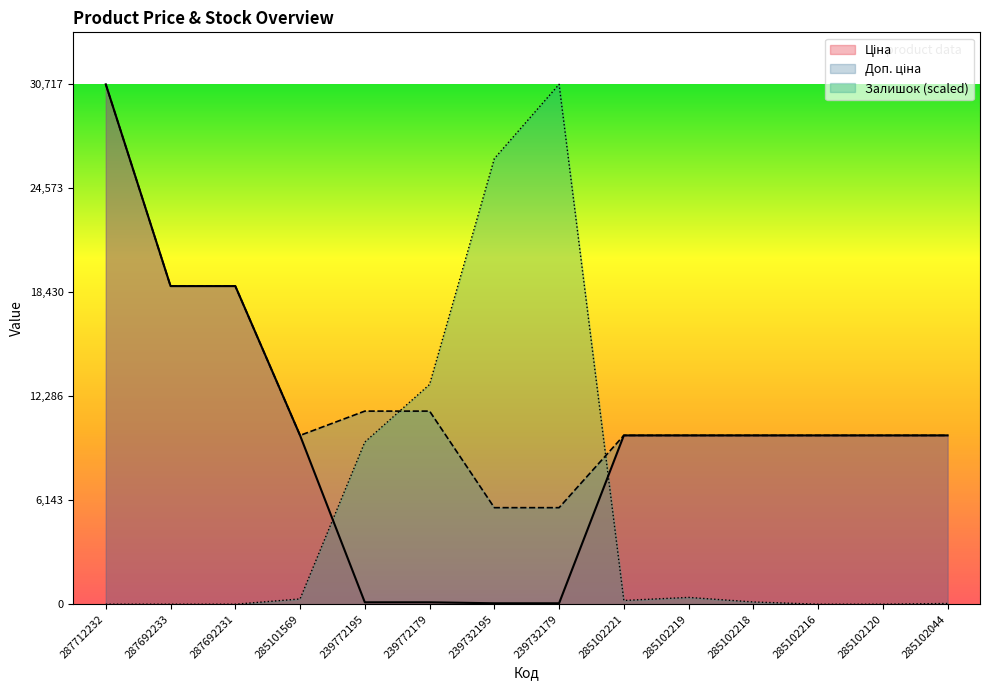

Where is Залишок nearest to the value 15358?

239772179